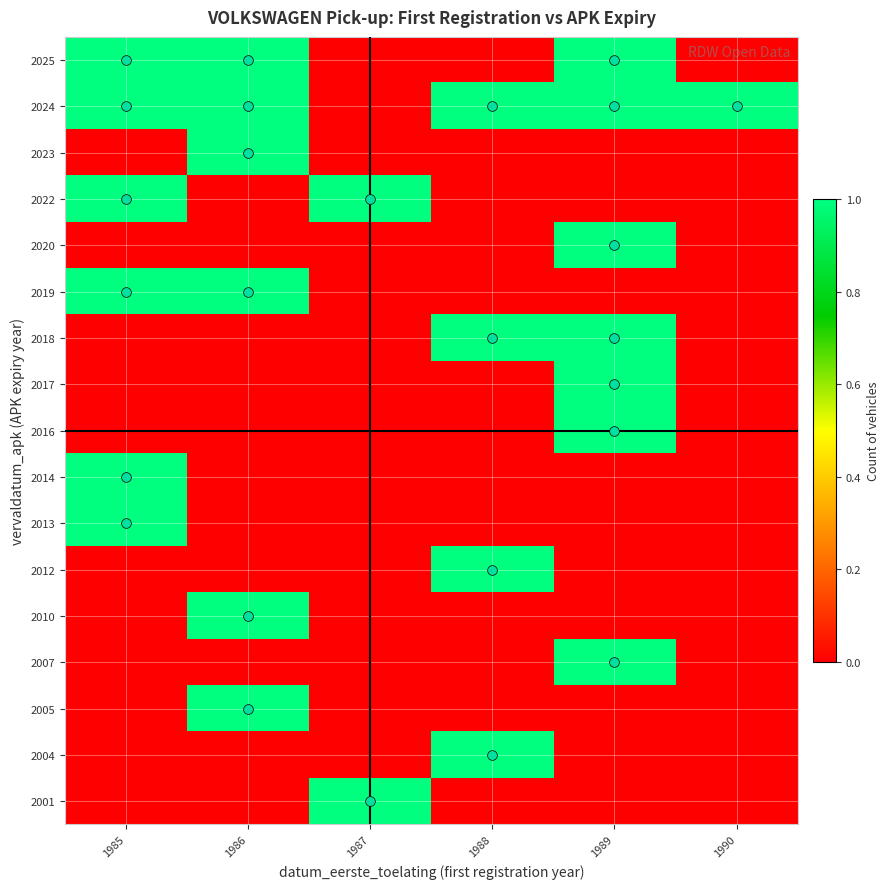

At how many categories does at least one series exceed 0?

6